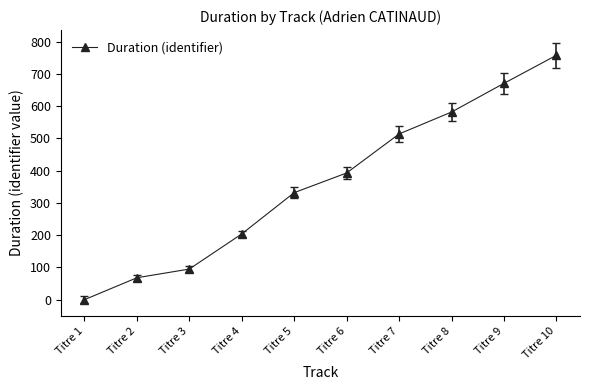

List the labels in order of value, smallest first.

Titre 1, Titre 2, Titre 3, Titre 4, Titre 5, Titre 6, Titre 7, Titre 8, Titre 9, Titre 10